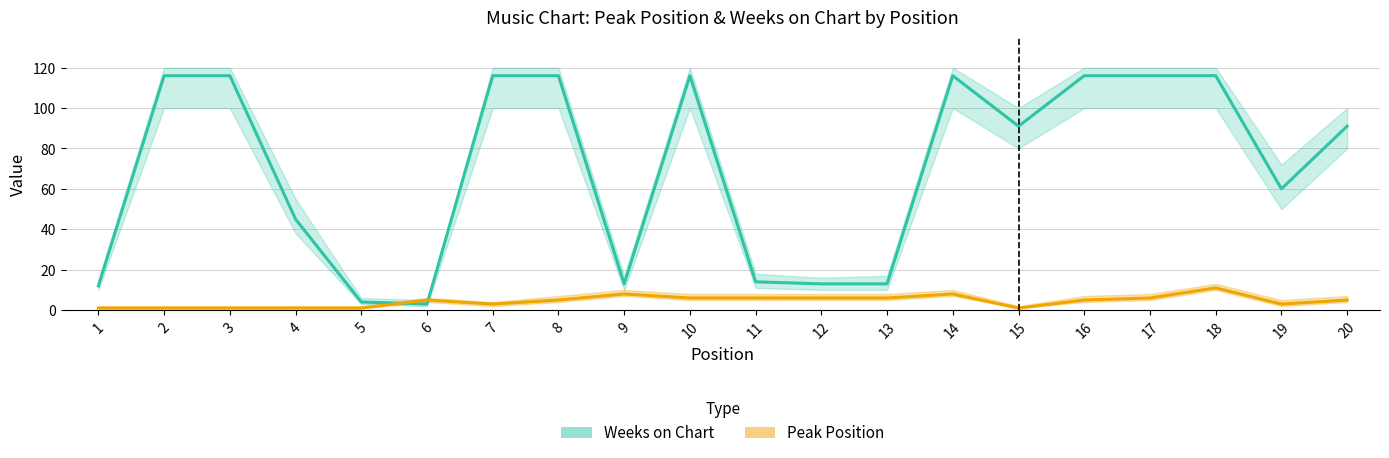

What is the minimum value for Peak Position?

1